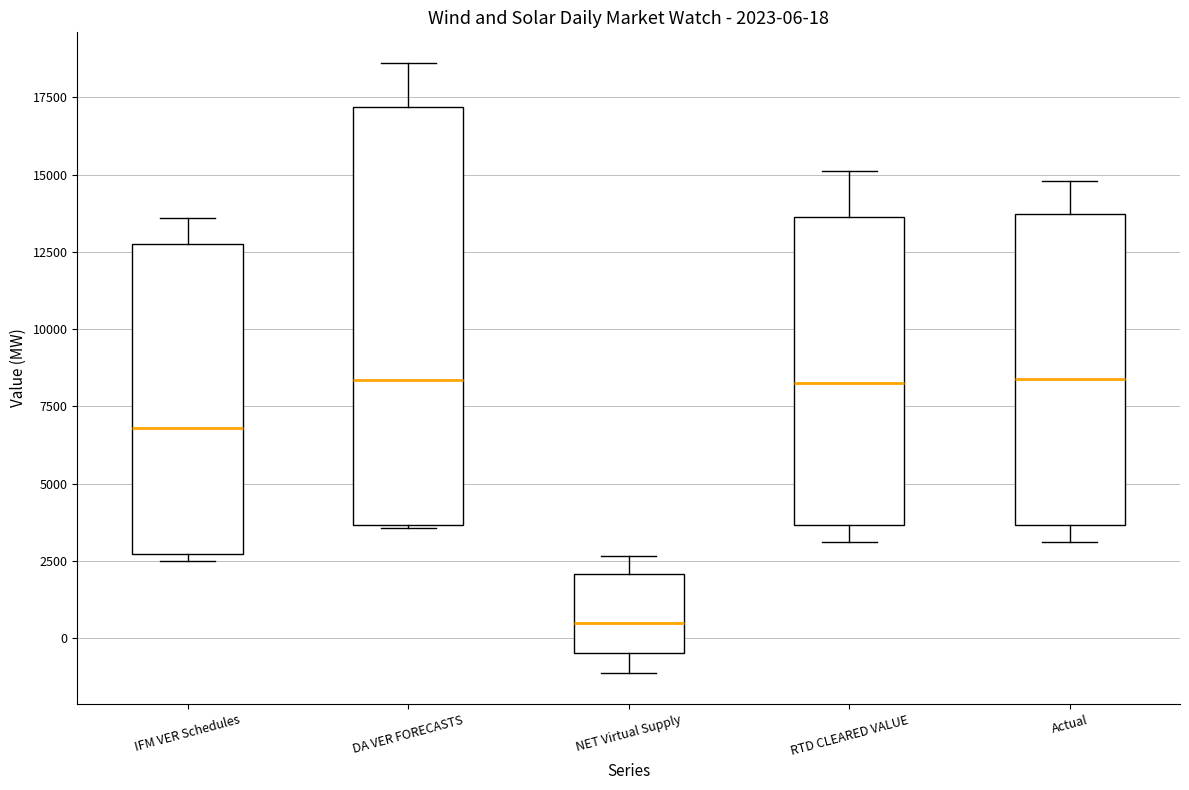

Which box has the lowest median line?

NET Virtual Supply